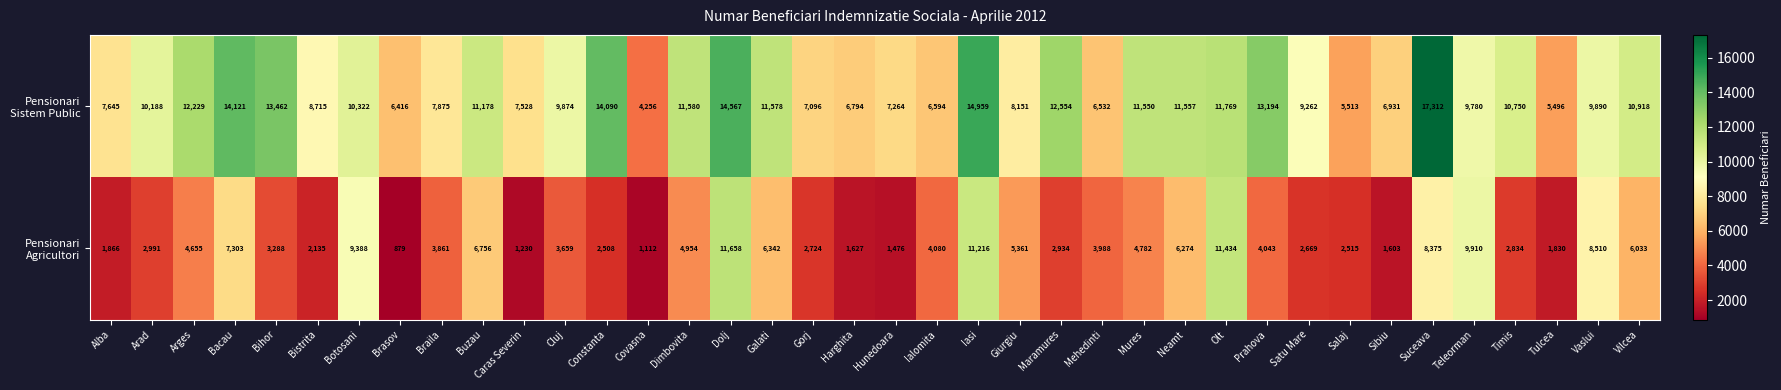

What is the total value across all series at Mures?

16332